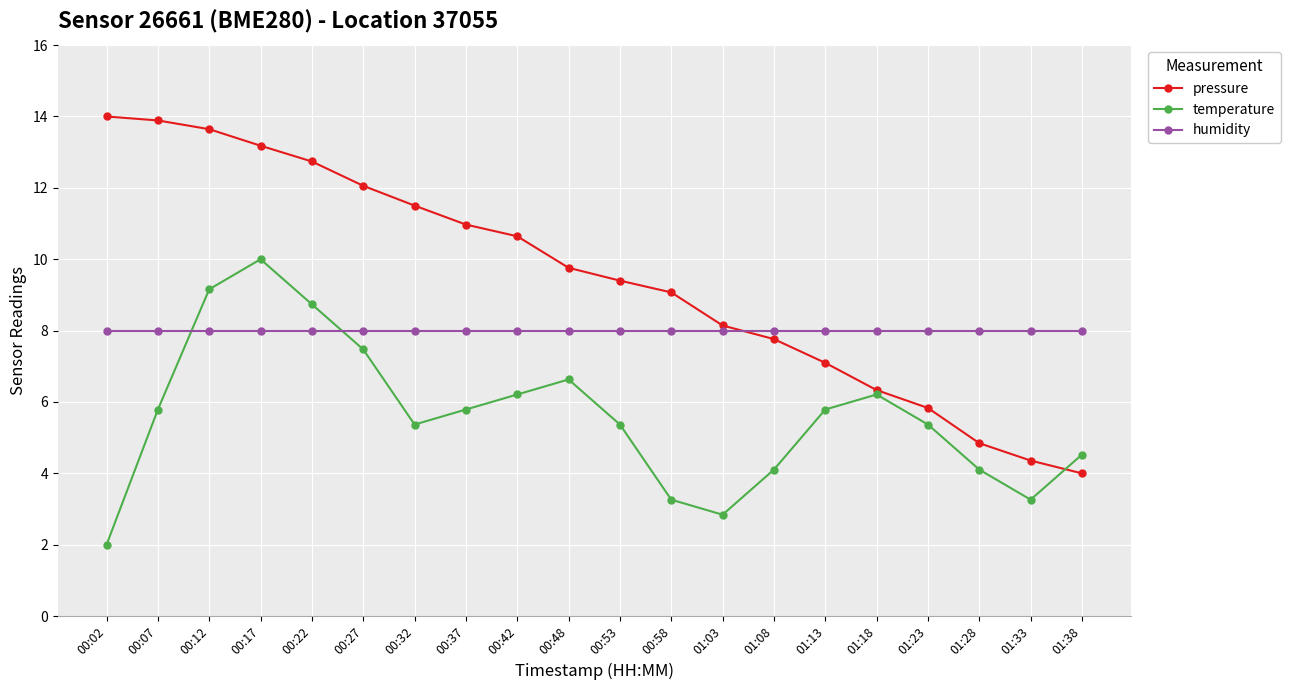

How many categories are shown in the chart?

20